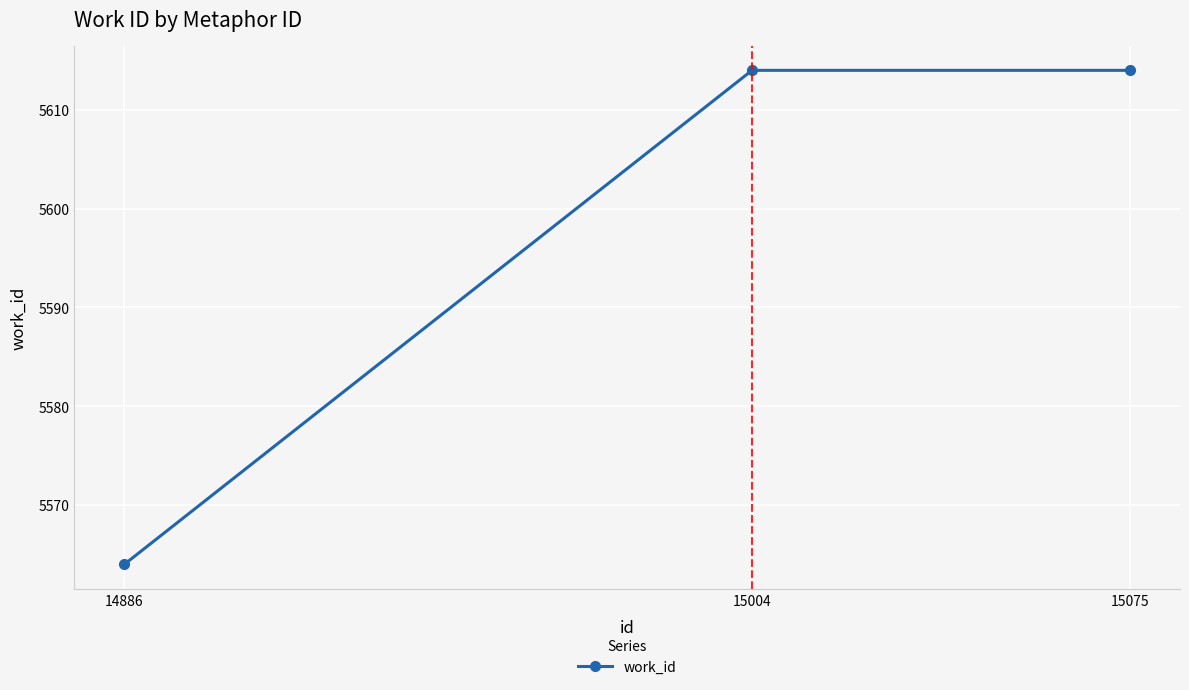

How many data points are less than 5614?

1